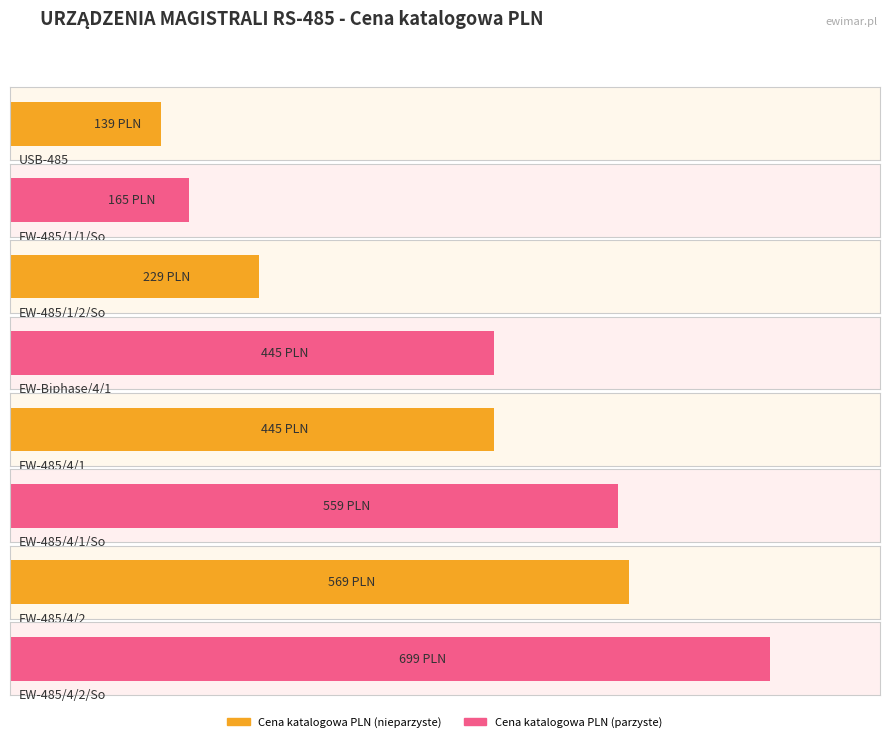

What is the smallest value displayed?

139